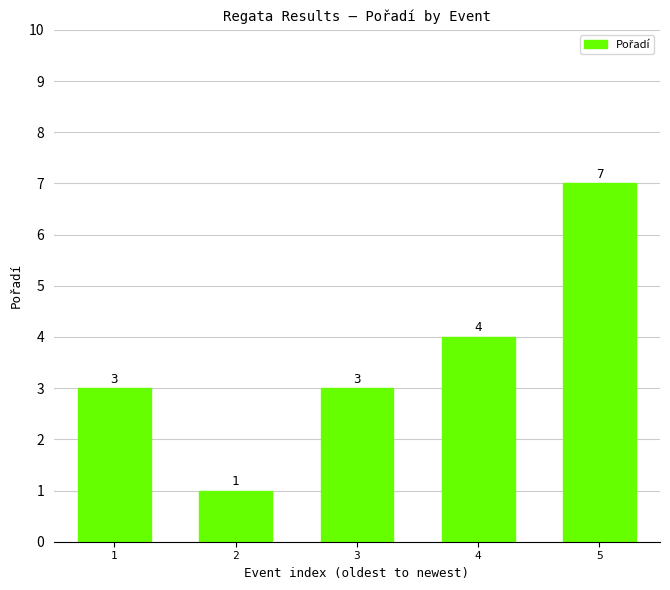

Read the value at 5.

7